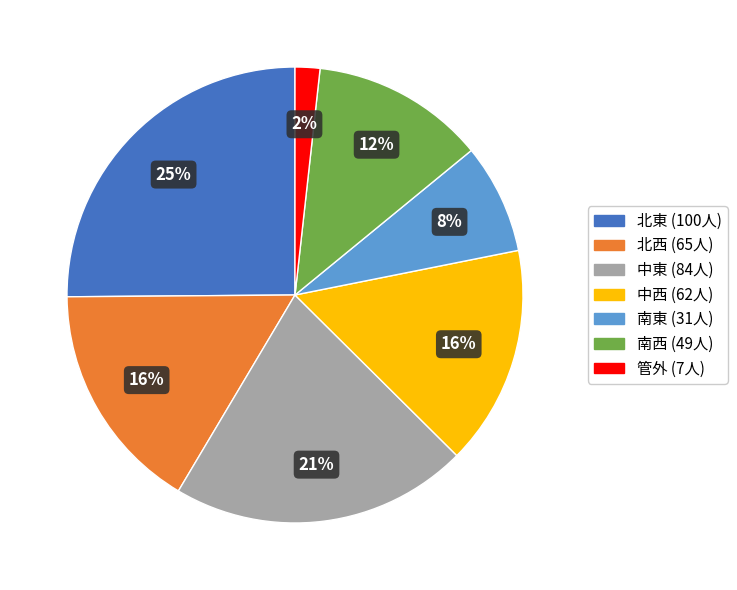

Is there any slice that represents more than half of the pie?

No